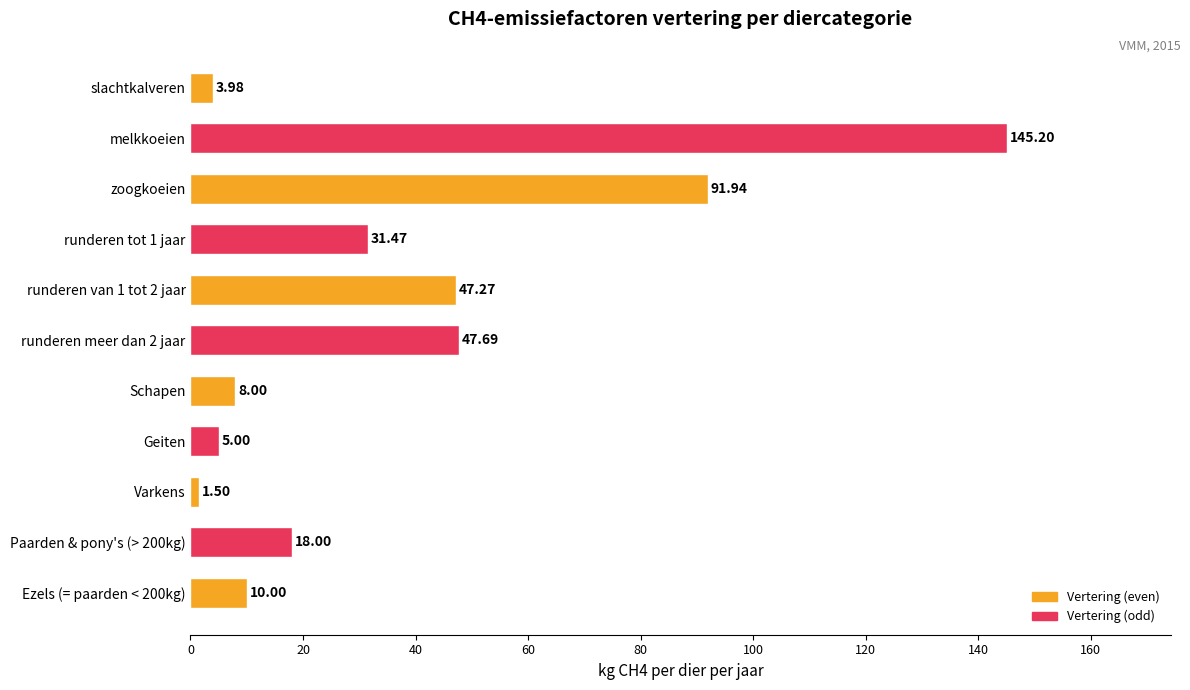

List the labels in order of value, smallest first.

Varkens, slachtkalveren, Geiten, Schapen, Ezels (= paarden < 200kg), Paarden & pony's (> 200kg), runderen tot 1 jaar, runderen van 1 tot 2 jaar, runderen meer dan 2 jaar, zoogkoeien, melkkoeien